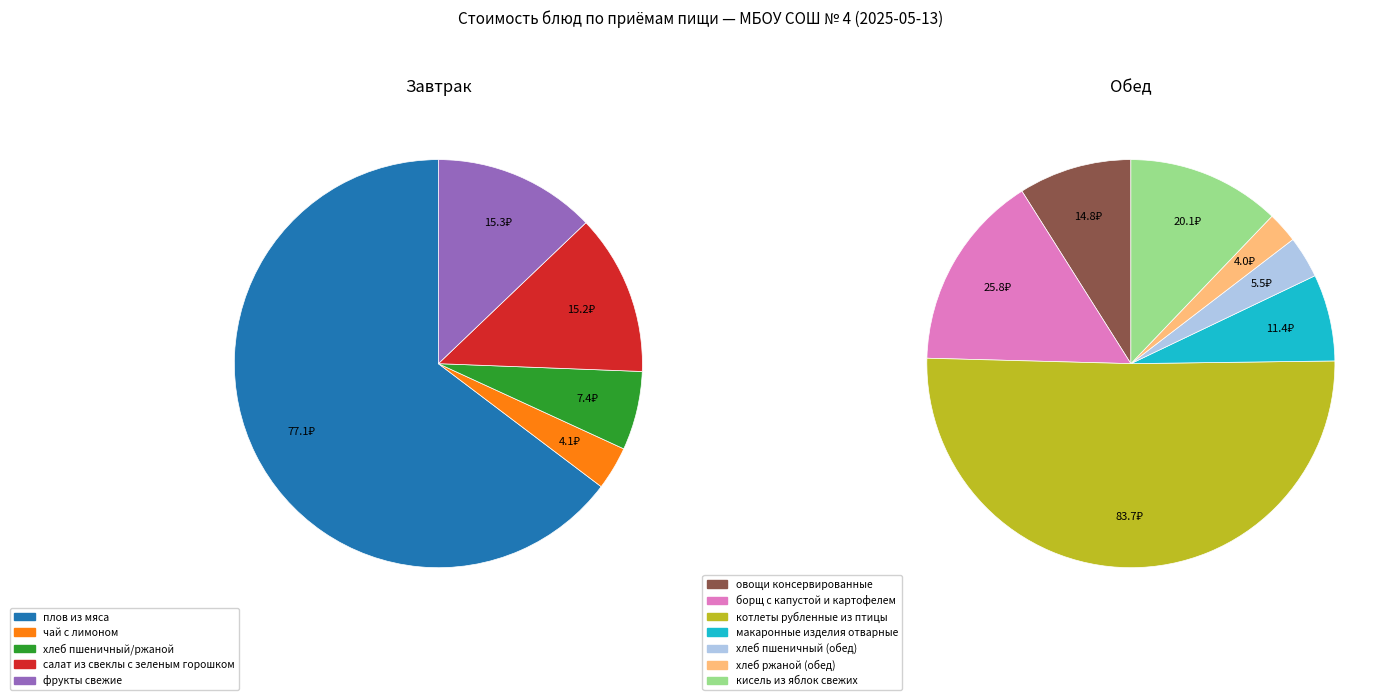

Is there a majority slice in this chart?

No